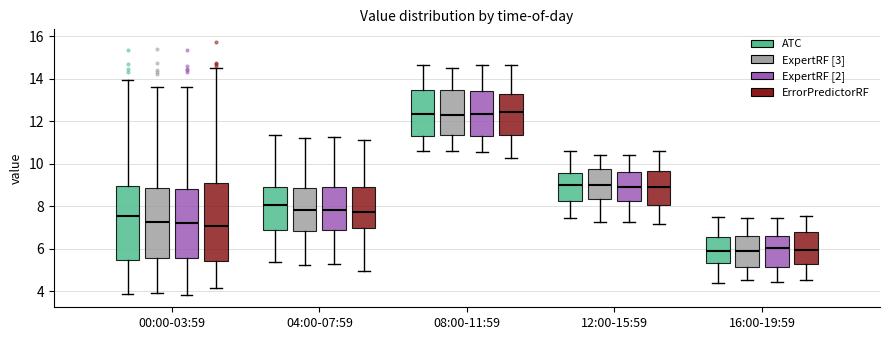

Reading left to right, transcribe this box plot: for each box, give where its median line is, the range the box spans, and where its two whiskers end, as read against the y-axis. The values are not printed on the chart, so give them approximately, as read against the axis.

00:00-03:59 (ATC): median 7.6, box 5.6 to 9.0, whiskers 3.8 to 14.0
00:00-03:59 (ExpertRF [3]): median 7.2, box 5.6 to 8.8, whiskers 4.0 to 13.6
00:00-03:59 (ExpertRF [2]): median 7.2, box 5.6 to 8.8, whiskers 3.8 to 13.6
00:00-03:59 (ErrorPredictorRF): median 7.0, box 5.4 to 9.0, whiskers 4.2 to 14.6
04:00-07:59 (ATC): median 8.0, box 6.8 to 9.0, whiskers 5.4 to 11.4
04:00-07:59 (ExpertRF [3]): median 7.8, box 6.8 to 8.8, whiskers 5.2 to 11.2
04:00-07:59 (ExpertRF [2]): median 7.8, box 6.8 to 8.8, whiskers 5.2 to 11.2
04:00-07:59 (ErrorPredictorRF): median 7.8, box 7.0 to 8.8, whiskers 5.0 to 11.2
08:00-11:59 (ATC): median 12.4, box 11.4 to 13.4, whiskers 10.6 to 14.6
08:00-11:59 (ExpertRF [3]): median 12.4, box 11.4 to 13.4, whiskers 10.6 to 14.4
08:00-11:59 (ExpertRF [2]): median 12.4, box 11.2 to 13.4, whiskers 10.6 to 14.6
08:00-11:59 (ErrorPredictorRF): median 12.4, box 11.4 to 13.2, whiskers 10.2 to 14.6
12:00-15:59 (ATC): median 9.0, box 8.2 to 9.6, whiskers 7.4 to 10.6
12:00-15:59 (ExpertRF [3]): median 9.0, box 8.4 to 9.8, whiskers 7.2 to 10.4
12:00-15:59 (ExpertRF [2]): median 9.0, box 8.2 to 9.6, whiskers 7.2 to 10.4
12:00-15:59 (ErrorPredictorRF): median 9.0, box 8.0 to 9.6, whiskers 7.2 to 10.6
16:00-19:59 (ATC): median 5.8, box 5.4 to 6.6, whiskers 4.4 to 7.4
16:00-19:59 (ExpertRF [3]): median 6.0, box 5.2 to 6.6, whiskers 4.6 to 7.4
16:00-19:59 (ExpertRF [2]): median 6.0, box 5.2 to 6.6, whiskers 4.4 to 7.4
16:00-19:59 (ErrorPredictorRF): median 6.0, box 5.2 to 6.8, whiskers 4.6 to 7.6